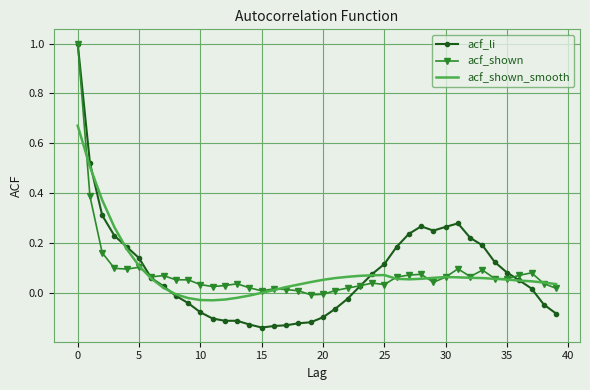

Which series has the largest range (max minus min)?

acf_li